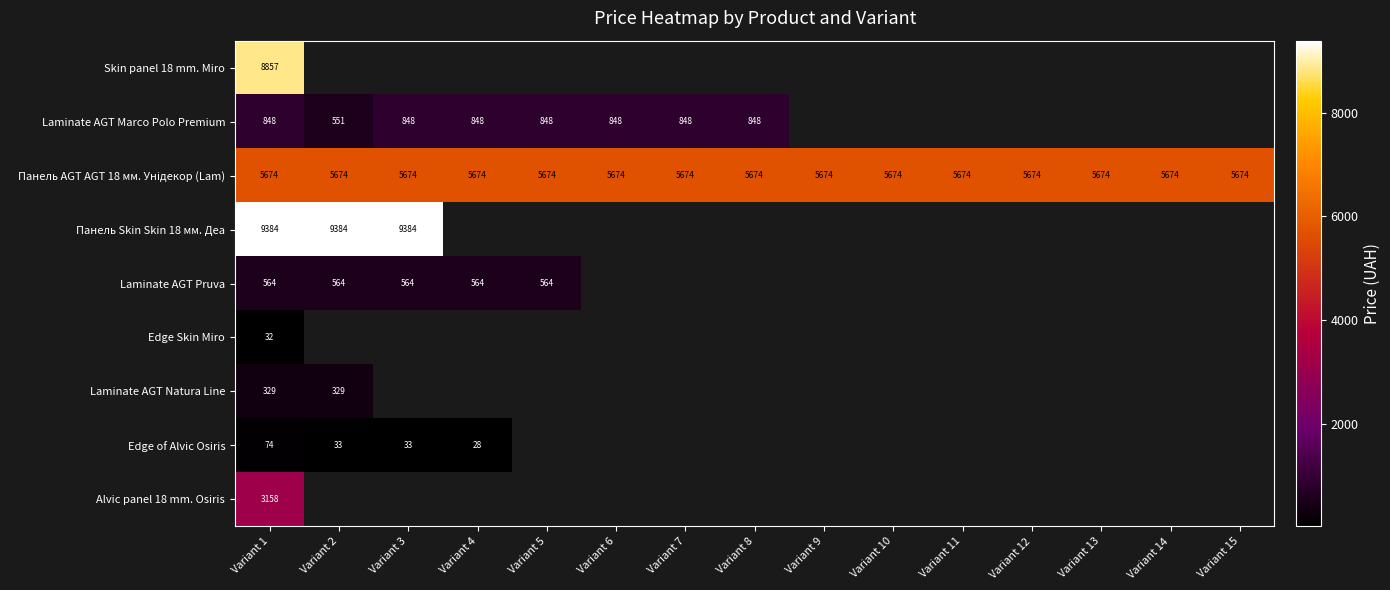

At which label does Skin panel 18 mm. Miro reach its minimum?

Variant 1